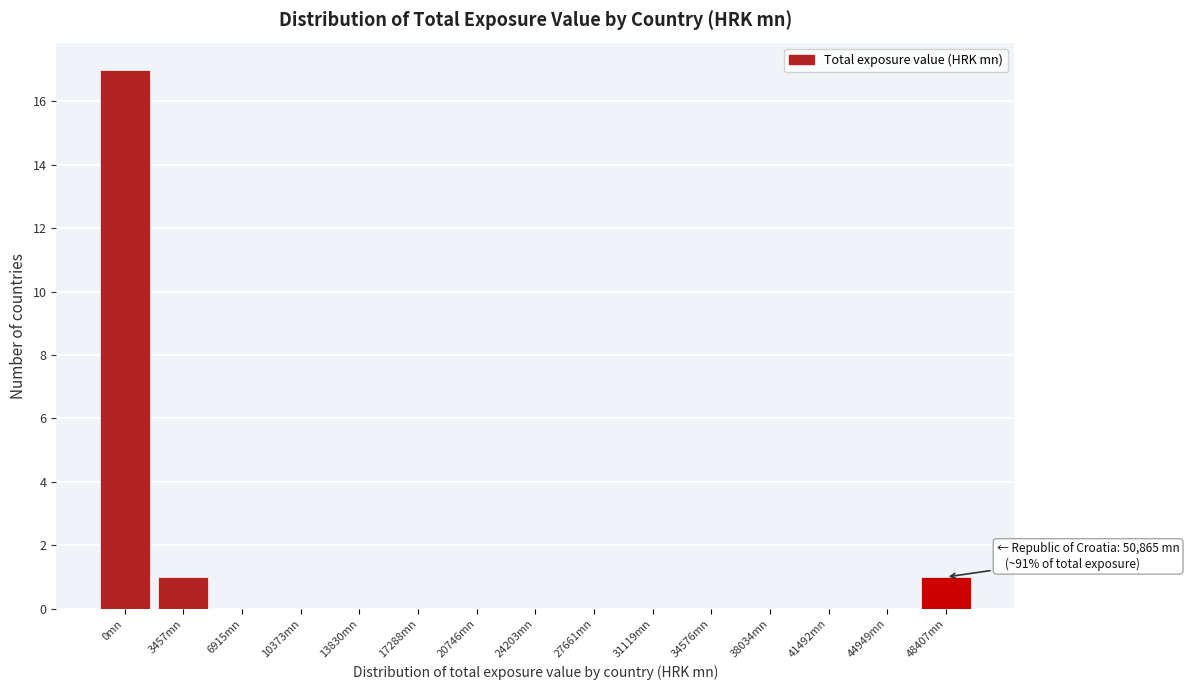

Reading left to right, list all the values displayed in this chart.

0mn=17	3457mn=1	6915mn=0	10373mn=0	13830mn=0	17288mn=0	20746mn=0	24203mn=0	27661mn=0	31119mn=0	34576mn=0	38034mn=0	41492mn=0	44949mn=0	48407mn=1